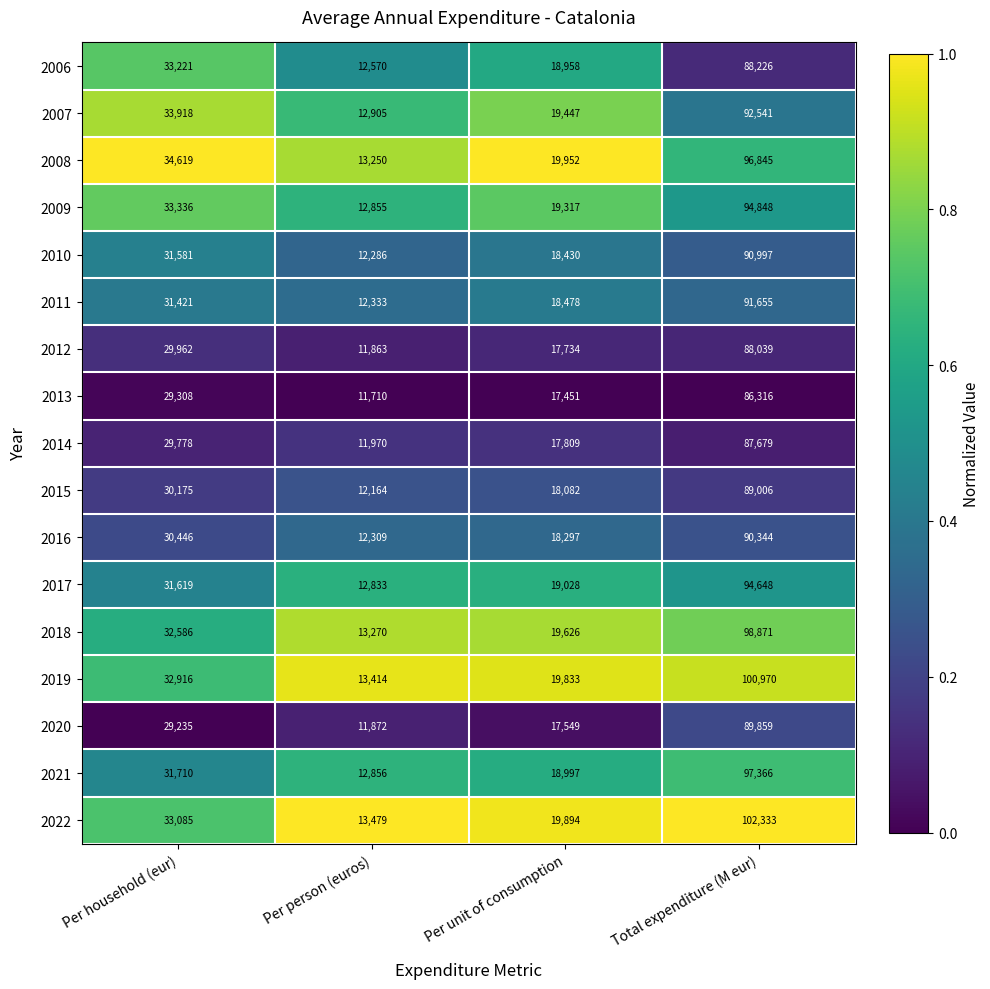

What is the spread (max minus min) of values at Total expenditure (M eur)?

16017